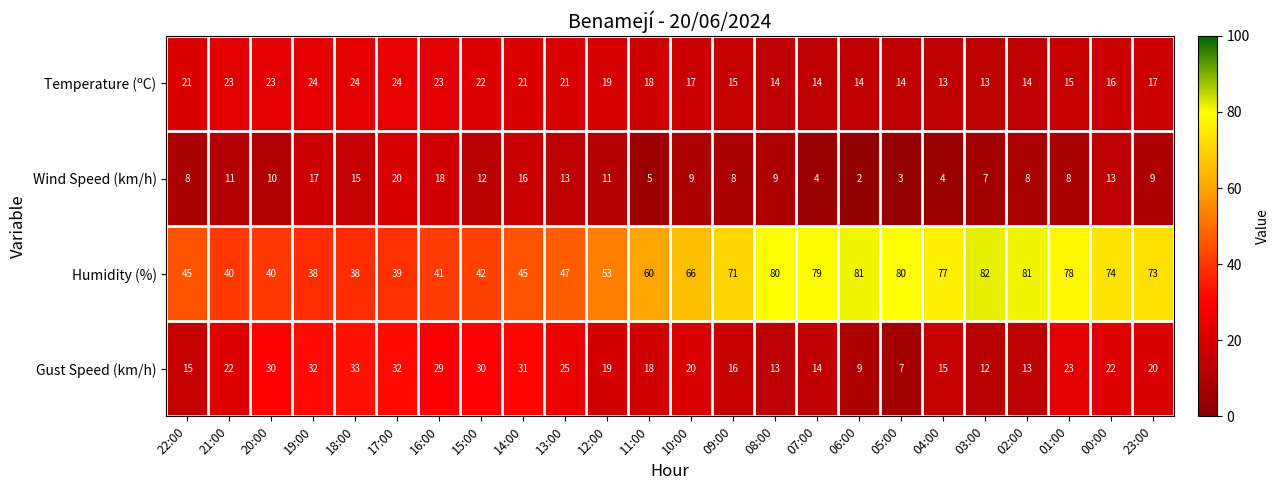

The value of Gust Speed (km/h) at 13:00 is 36. True or false?

False